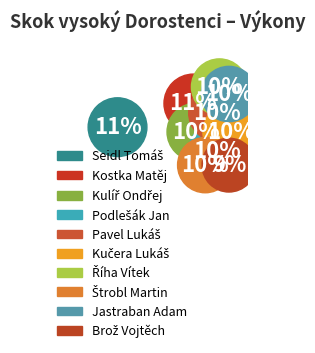

Rank the categories by value from highest to lowest.

Seidl Tomáš, Kostka Matěj, Kulíř Ondřej, Kučera Lukáš, Podlešák Jan, Pavel Lukáš, Říha Vítek, Štrobl Martin, Jastraban Adam, Brož Vojtěch